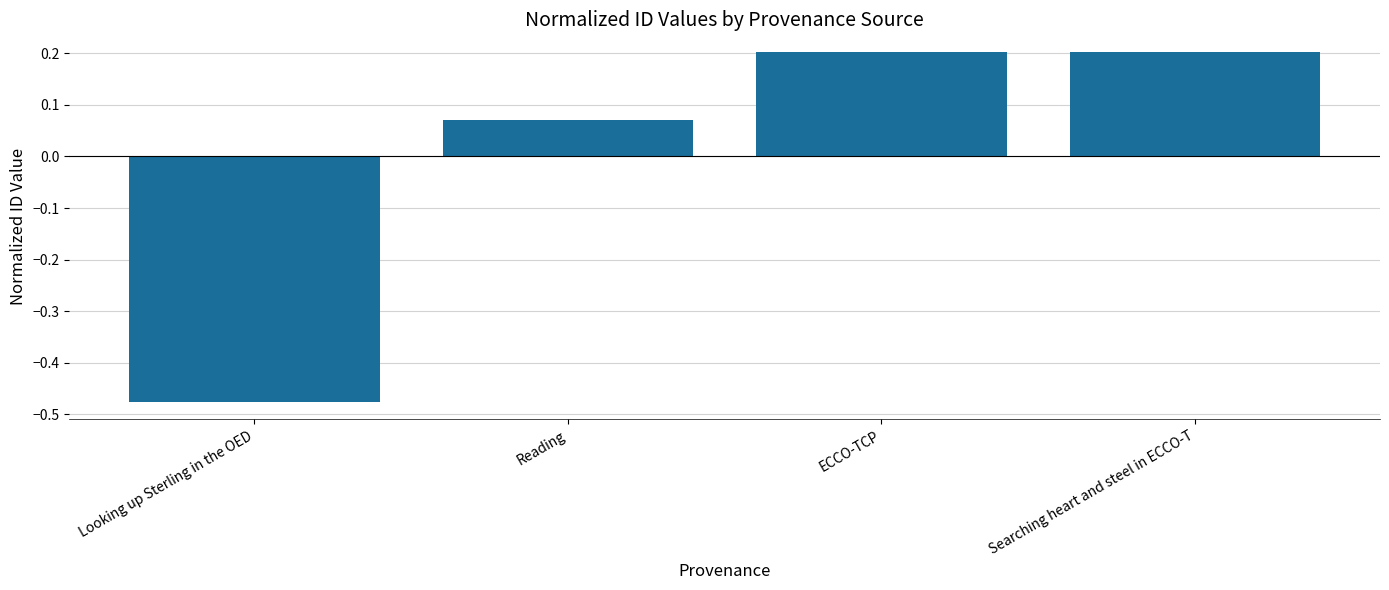

What position from the right is ECCO-TCP?

2